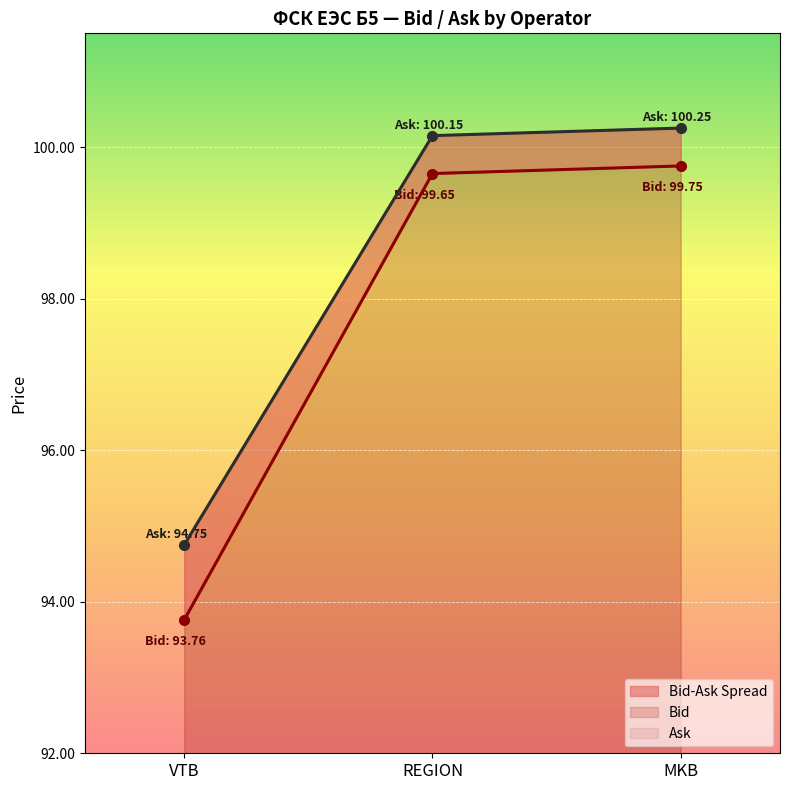

Is it true that Bid equals 177.4 at MKB?

False